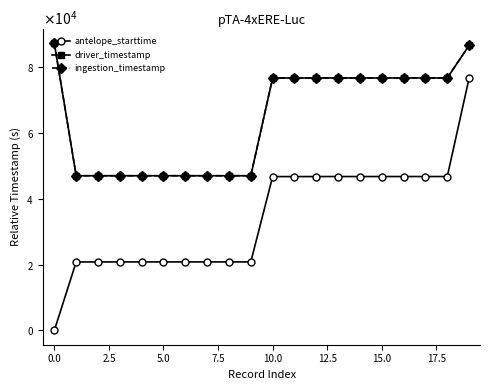

What is the average value of the driver_timestamp series?

64326.9